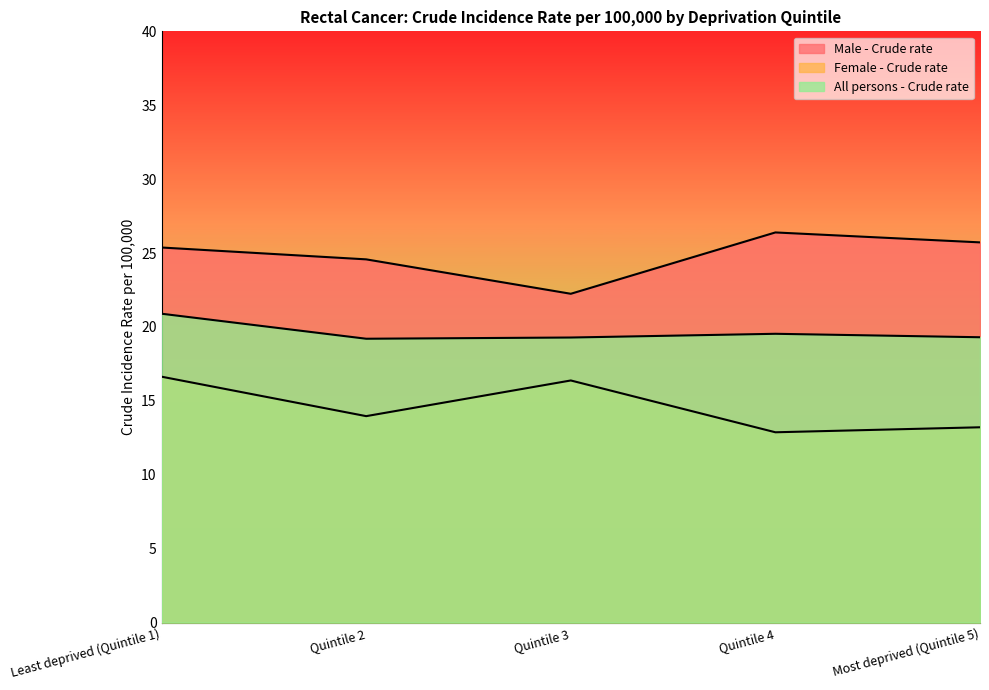

What are all the series names shown in the legend?

Male - Crude rate, Female - Crude rate, All persons - Crude rate